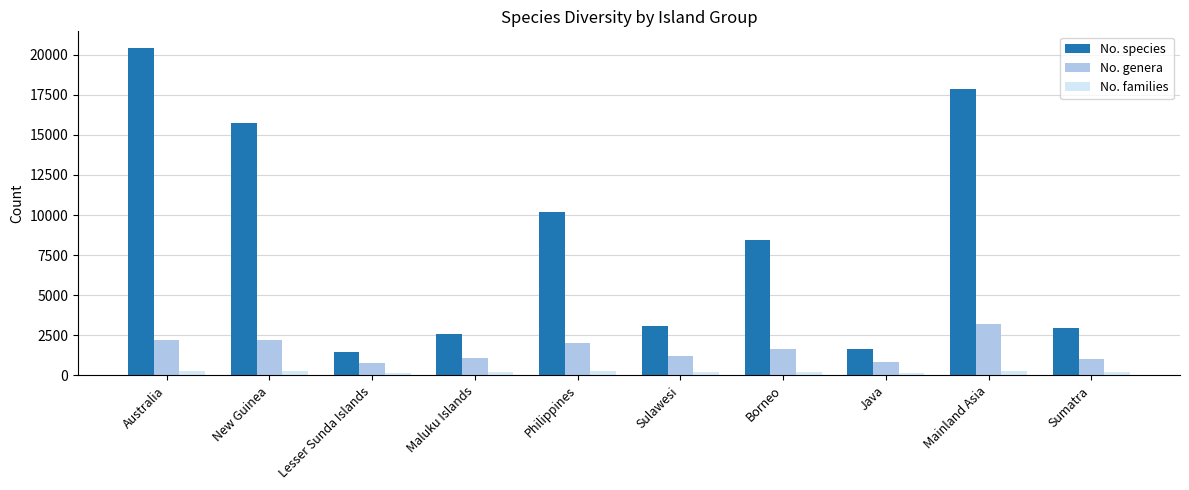

What is the total value across all series at Australia?

22876